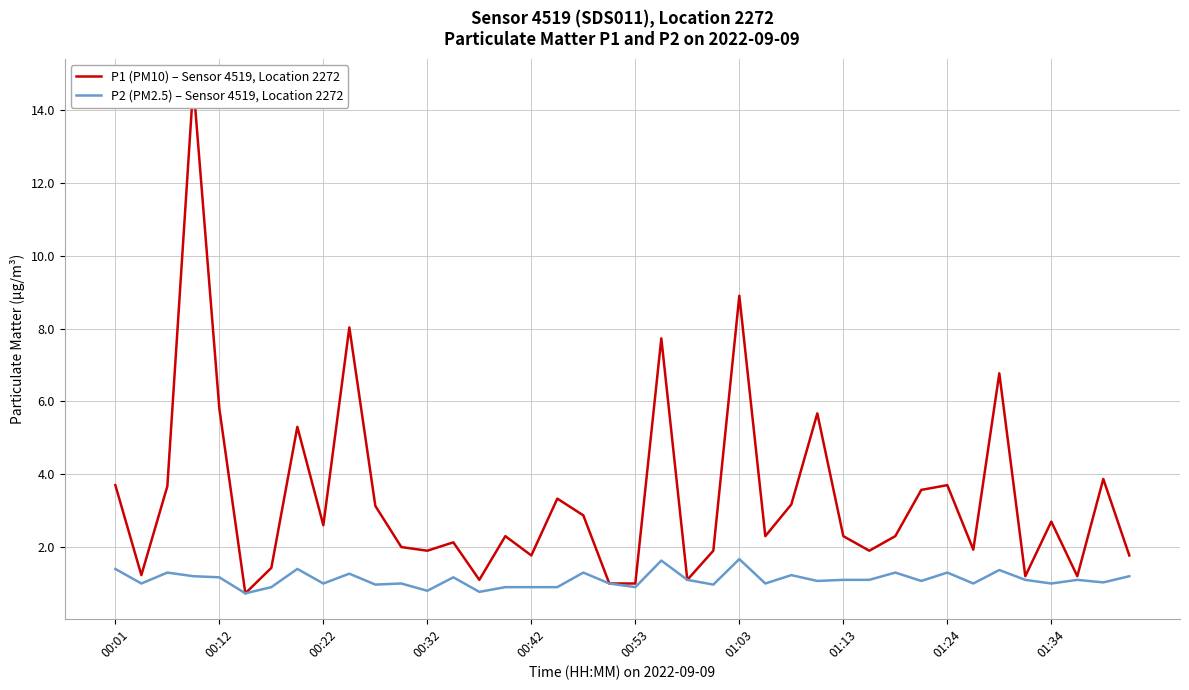

Reading left to right, what are all the values shown in this chart?

P1 (PM10) – Sensor 4519, Location 2272: 3.7	1.2	3.7	14.7	5.8	0.7	1.4	5.3	2.6	8.0	3.1	2.0	1.9	2.1	1.1	2.3	1.8	3.3	2.9	1.0	1.0	7.7	1.1	1.9	8.9	2.3	3.2	5.7	2.3	1.9	2.3	3.6	3.7	1.9	6.8	1.2	2.7	1.2	3.9	1.8
P2 (PM2.5) – Sensor 4519, Location 2272: 1.4	1.0	1.3	1.2	1.2	0.7	0.9	1.4	1.0	1.3	1.0	1.0	0.8	1.2	0.8	0.9	0.9	0.9	1.3	1.0	0.9	1.6	1.1	1.0	1.7	1.0	1.2	1.1	1.1	1.1	1.3	1.1	1.3	1.0	1.4	1.1	1.0	1.1	1.0	1.2